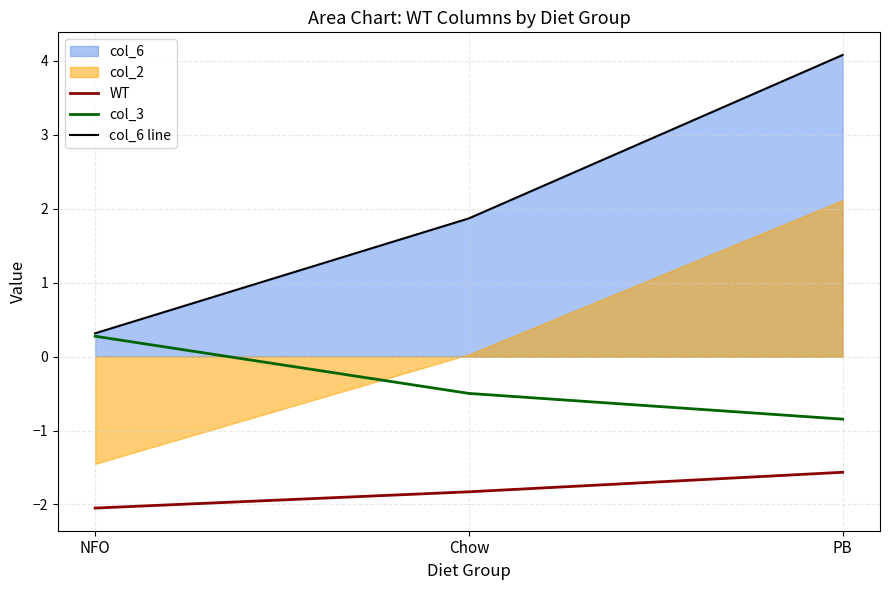

What is the difference between the col_6 line values at PB and Chow?

2.2